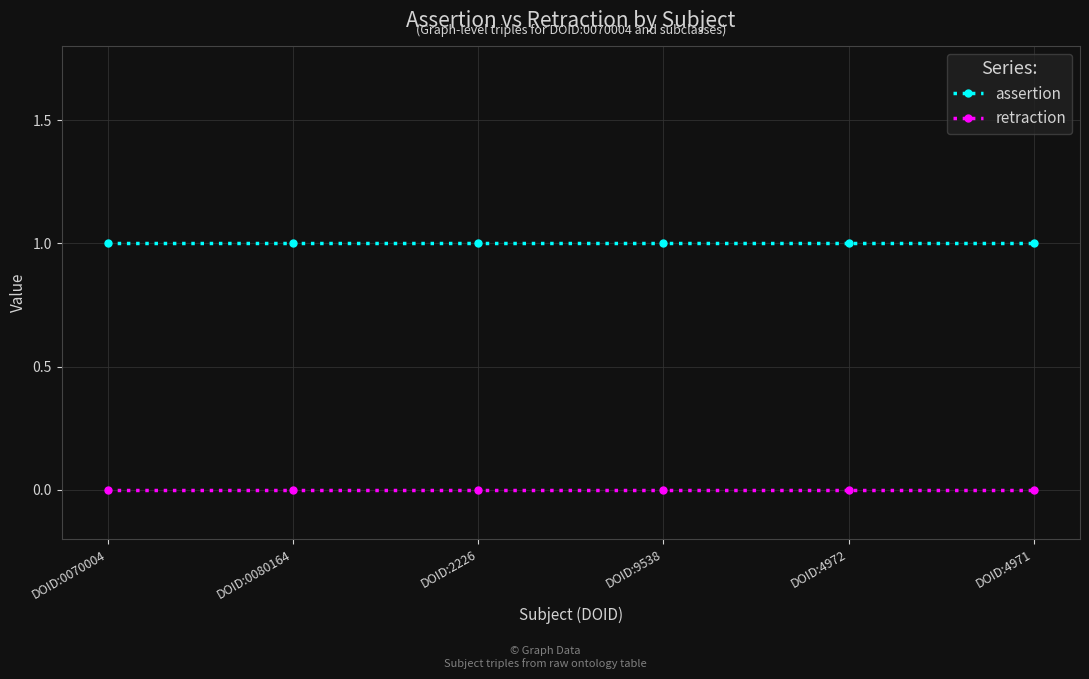

What is the maximum value shown in the chart?

1